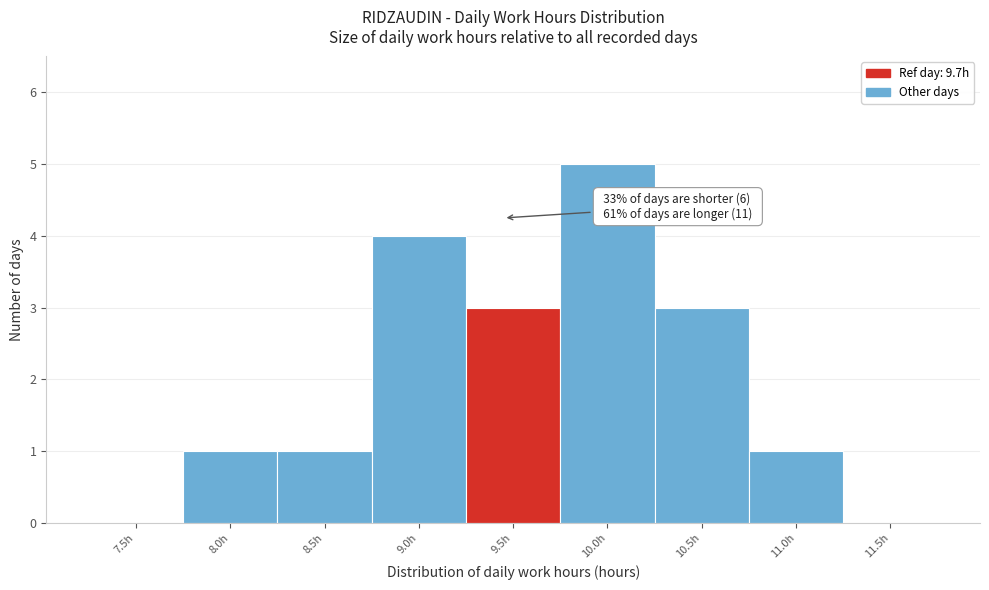

Reading left to right, what are all the values shown in this chart?

7.5h=0	8.0h=1	8.5h=1	9.0h=4	9.5h=3	10.0h=5	10.5h=3	11.0h=1	11.5h=0